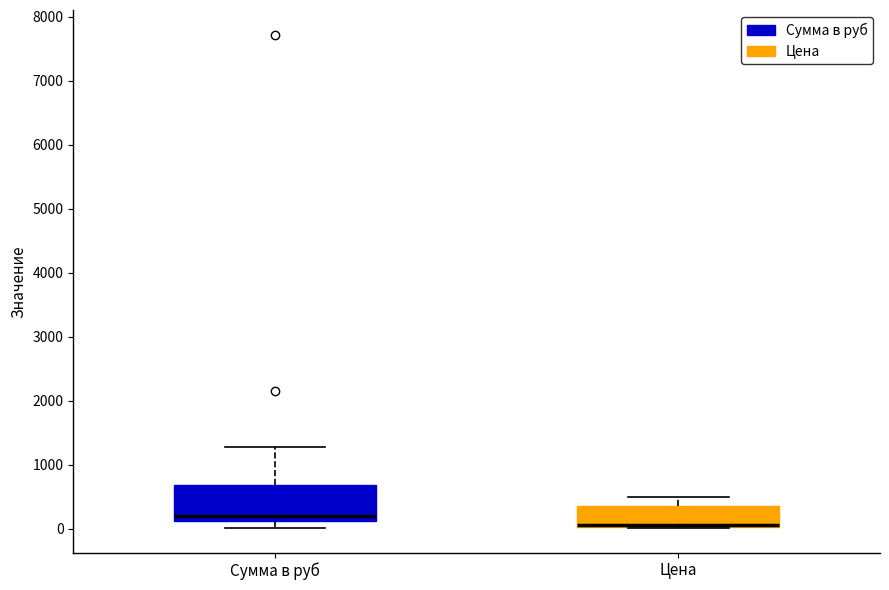

Which box is the tallest, from its lower edge to its upper edge?

Сумма в руб